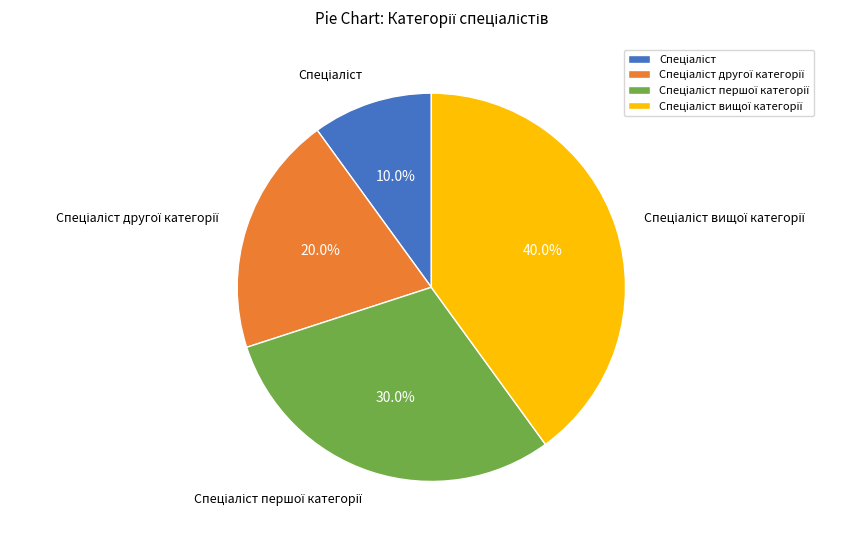

Does any single category account for the majority?

No